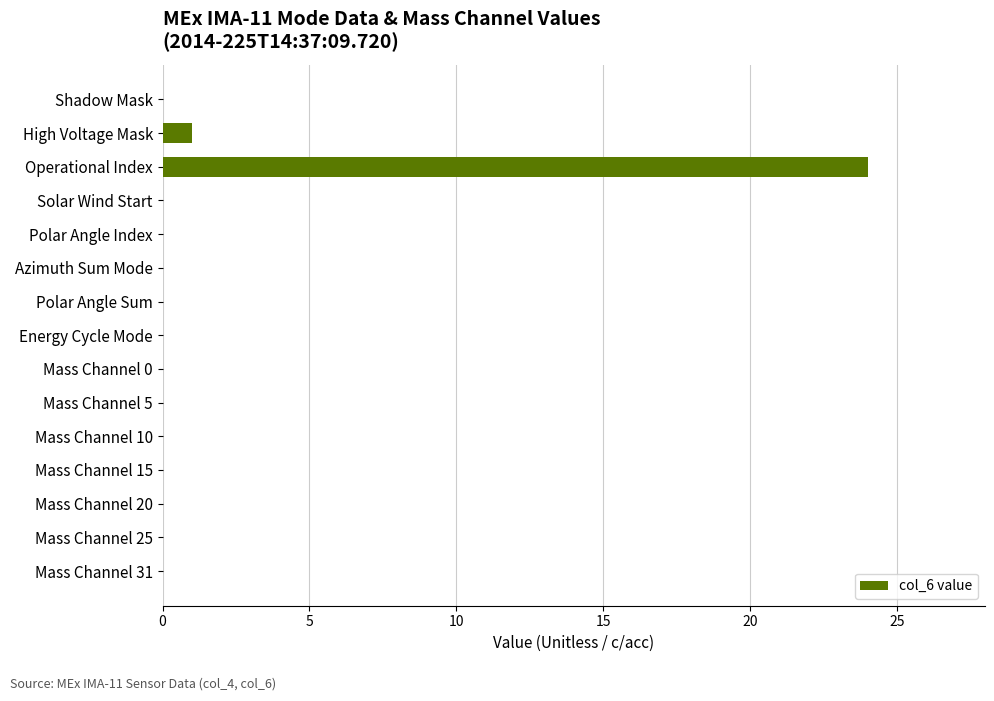

Count the number of data series in this chart.

1